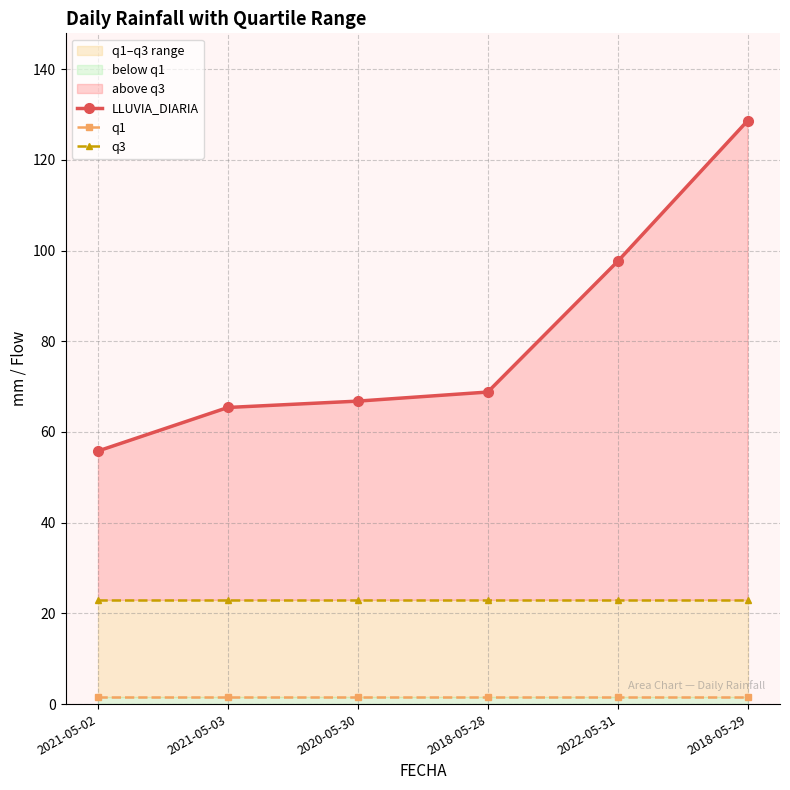

Which category has the lowest value across all series?

2021-05-02